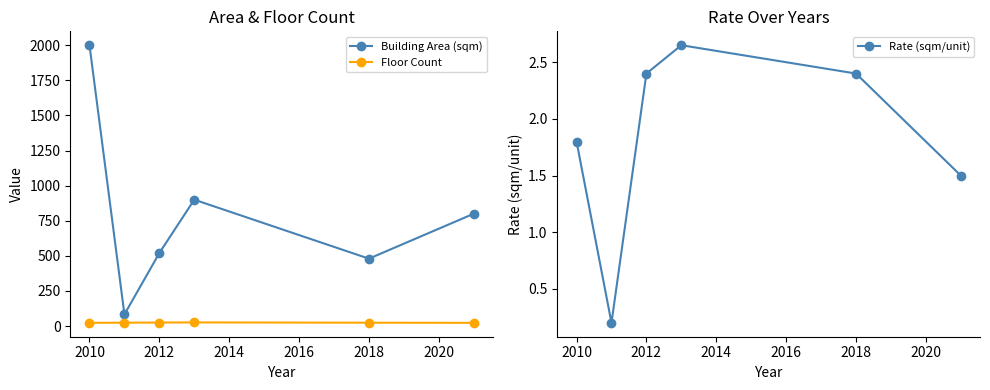

Is it true that Rate (sqm/unit) equals 3.2 at 2010?

False